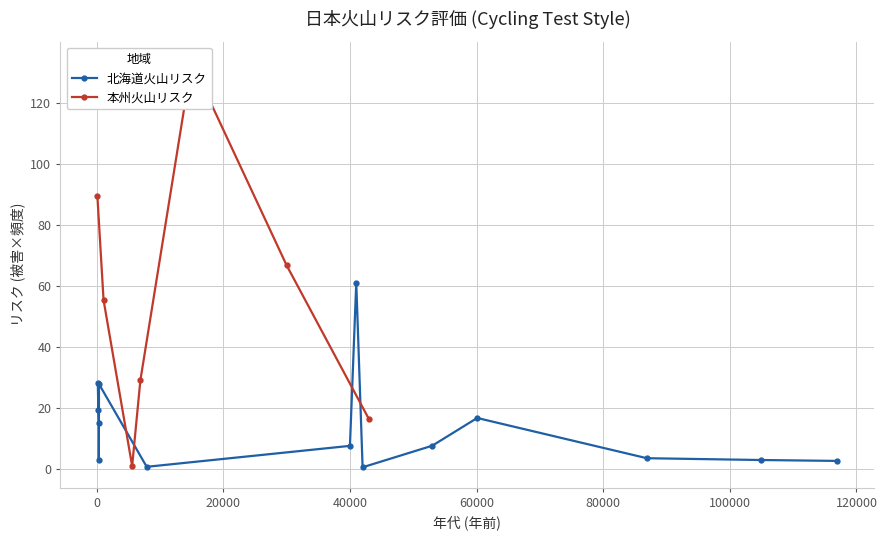

What is the average value of the 北海道火山リスク series?

14.0